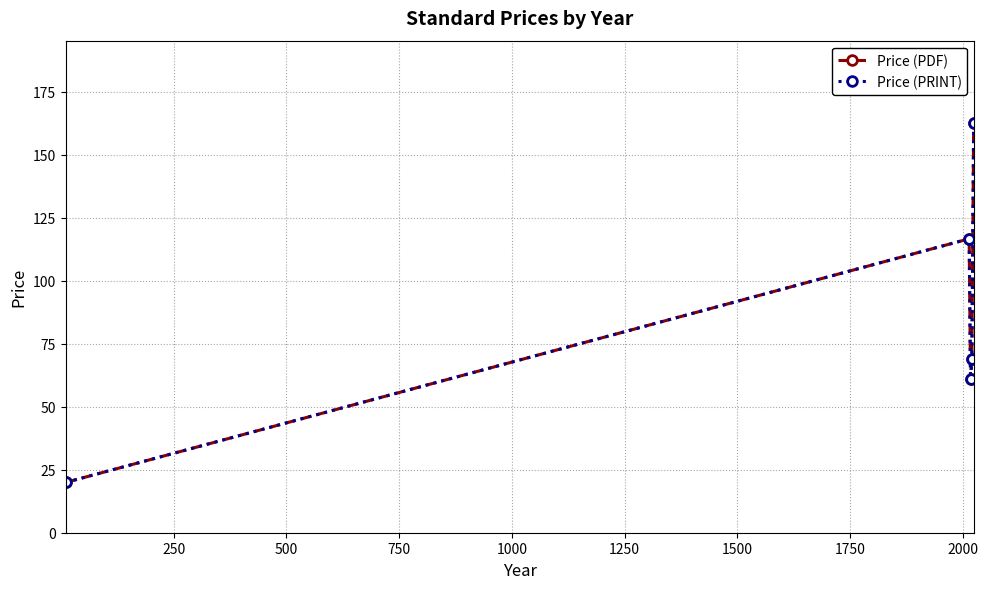

Is this an area chart (filled region under the line)?

No